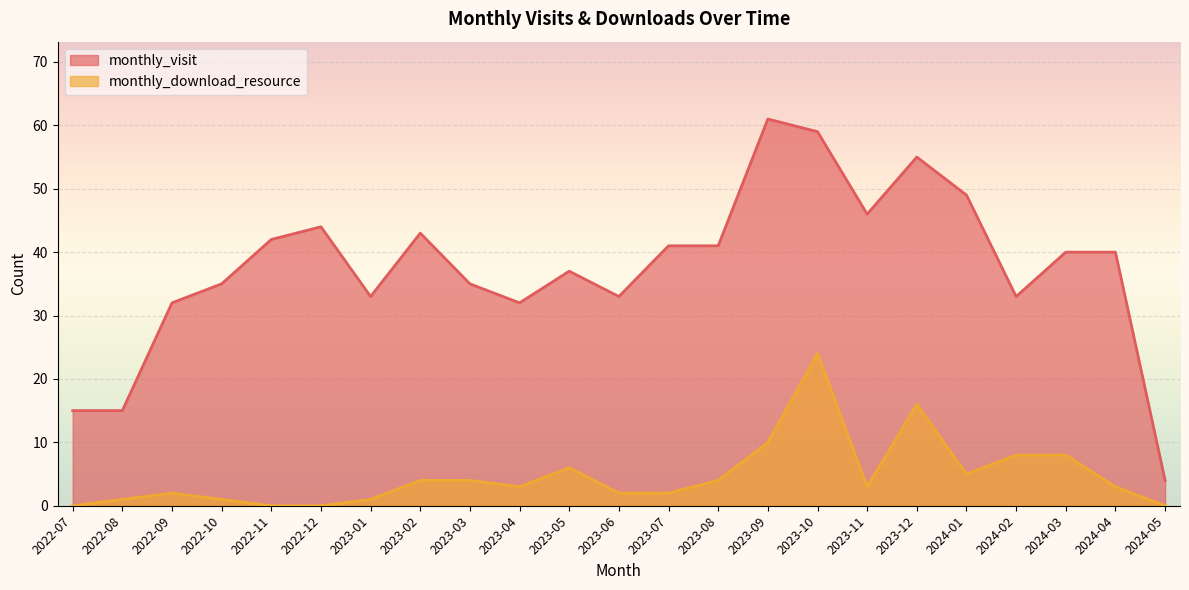

What is the difference between the maximum and minimum values in the monthly_download_resource series?

24